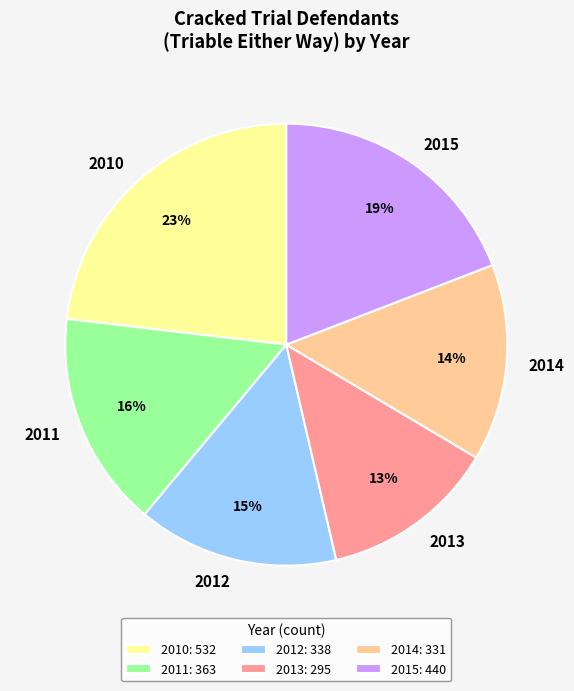

To the nearest percent, what portion does 2012 represent?

15%